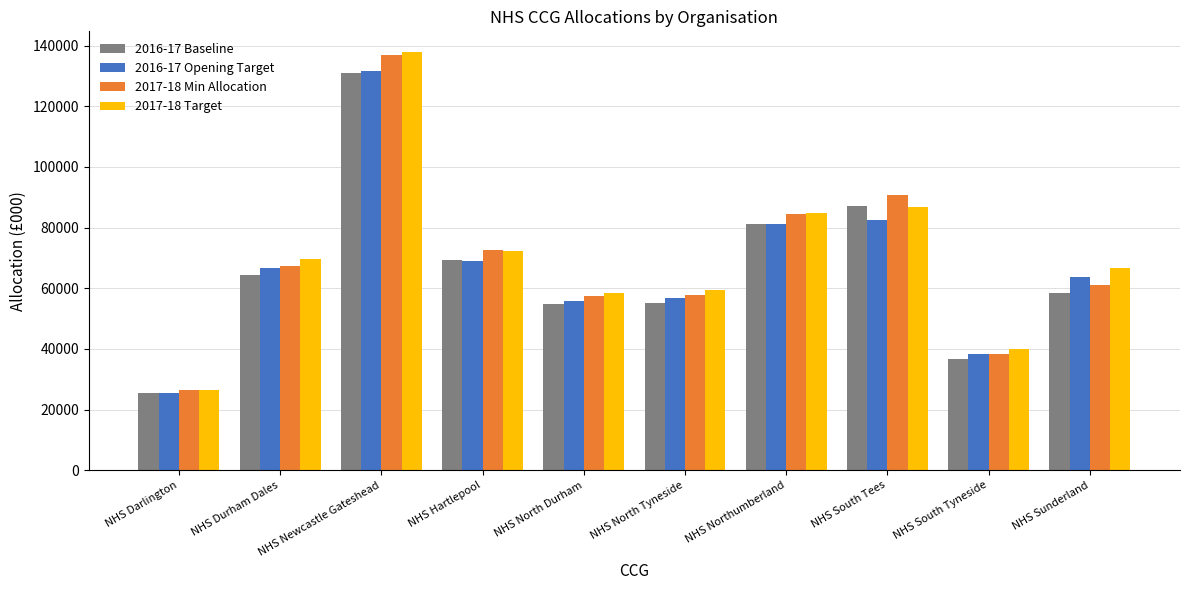

What is the average value of the 2017-18 Target series?

70272